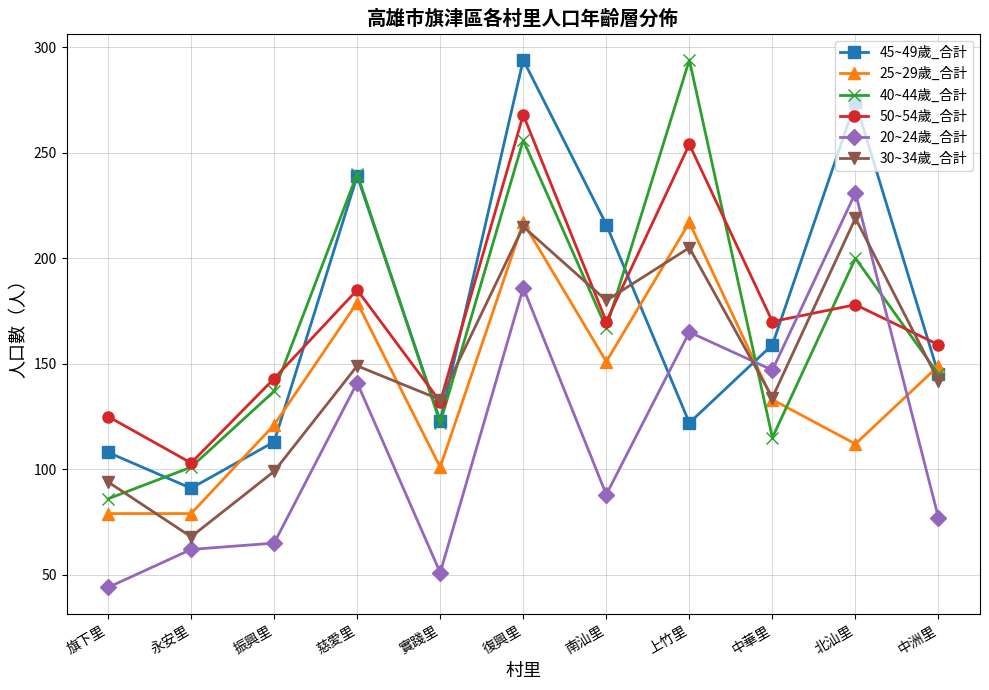

How many data points in 20~24歲_合計 are less than 88?

5